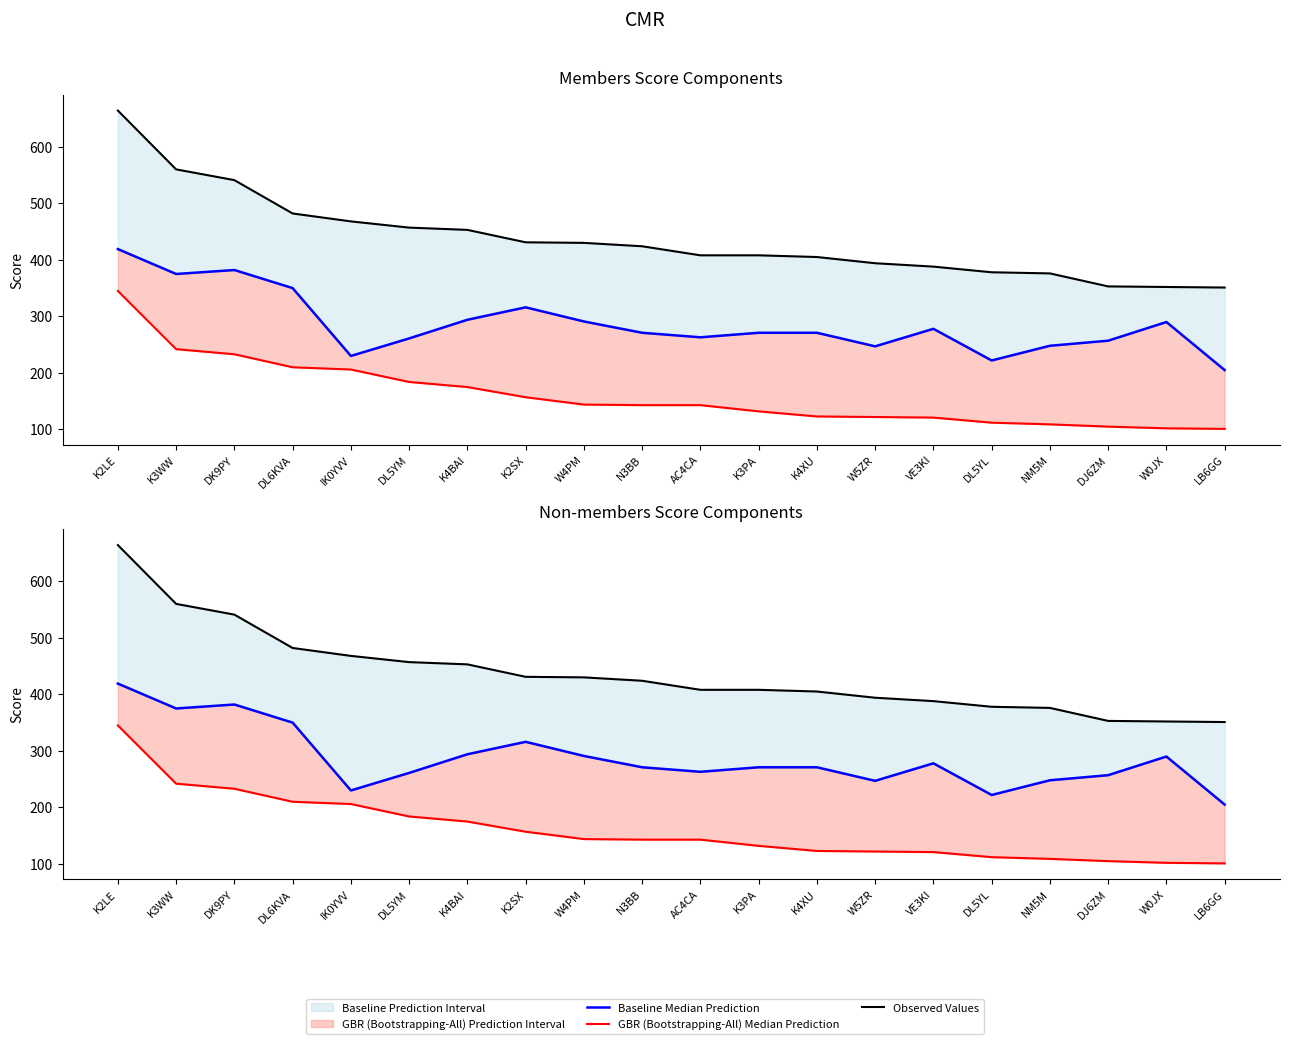

What is the maximum value shown in the chart?

664